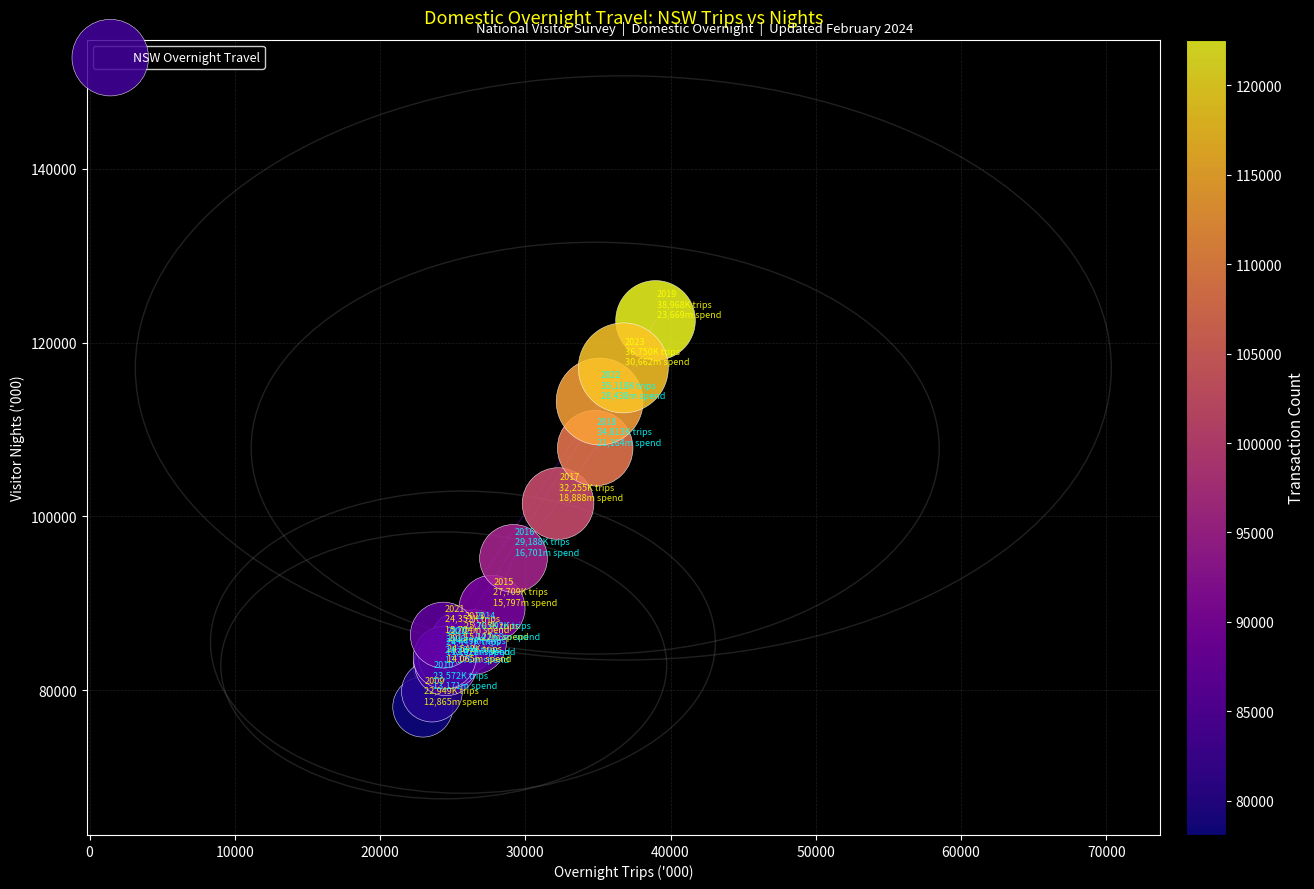

What Y value in the scatter plot is closest to 100319?

101484.2